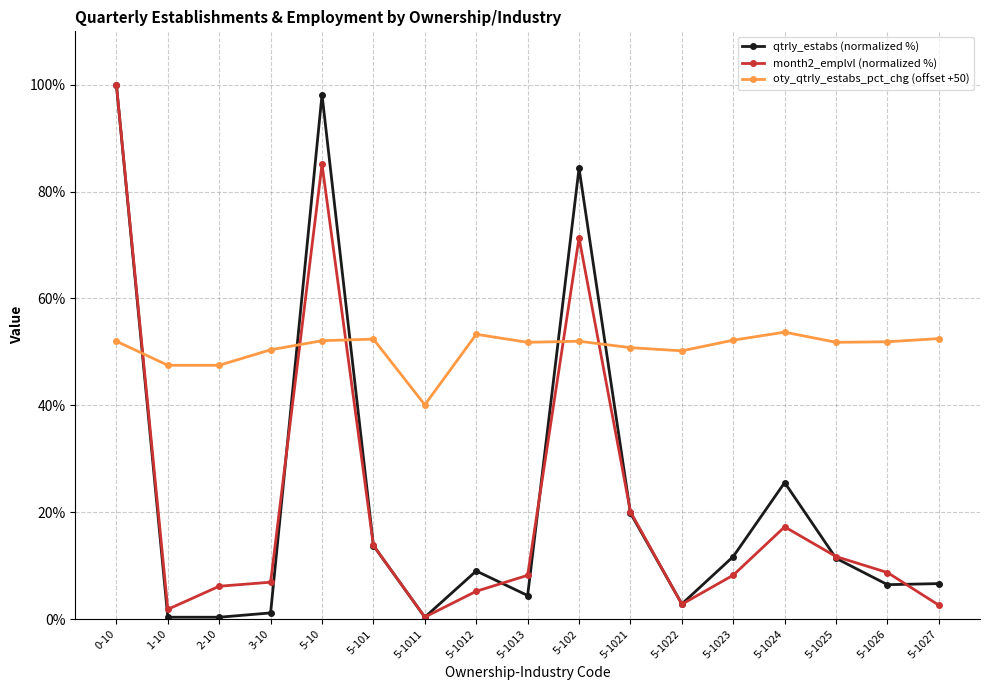

Read the qtrly_estabs (normalized %) value at 5-1025.

11.4